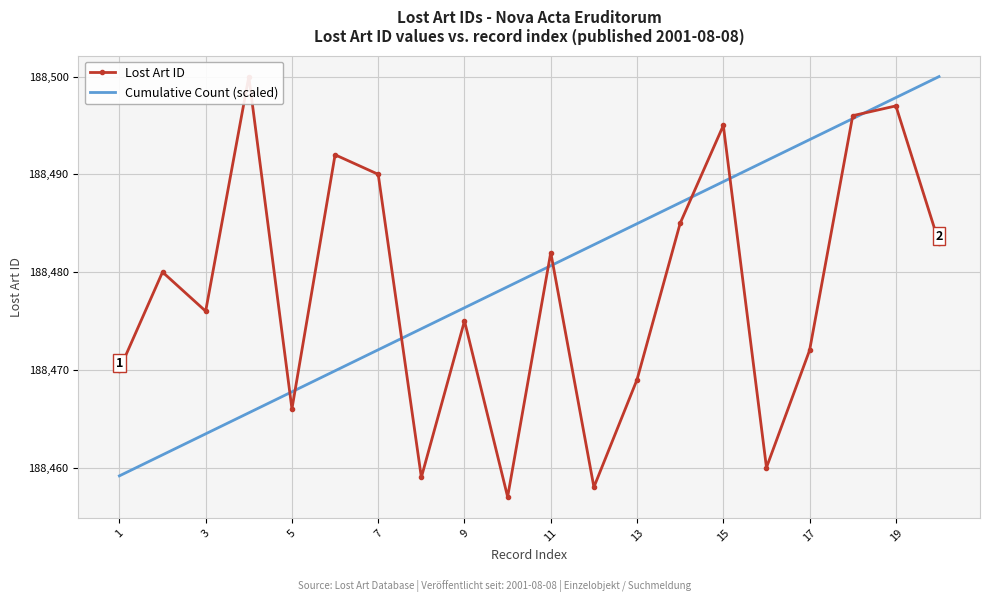

What are all the series names shown in the legend?

Lost Art ID, Cumulative Count (scaled)